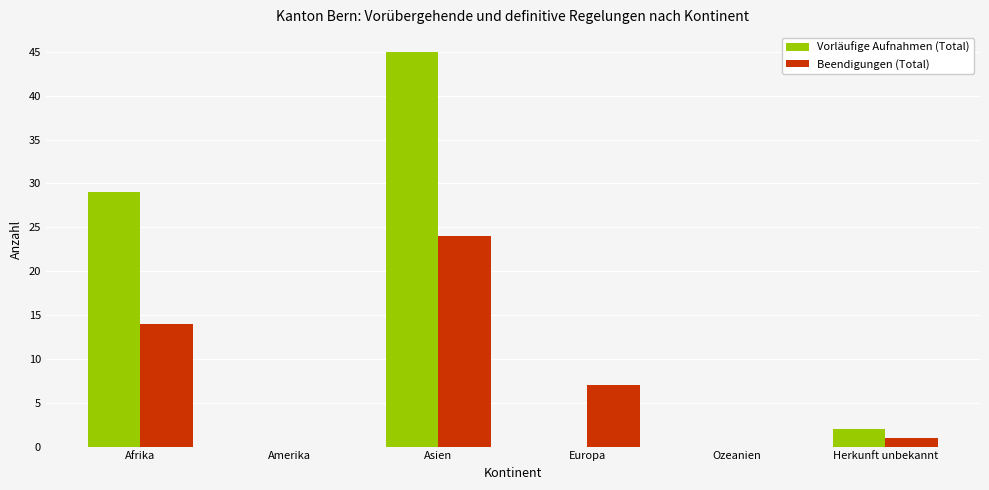

What is the sum of the Vorläufige Aufnahmen (Total) values at Asien and Afrika?

74